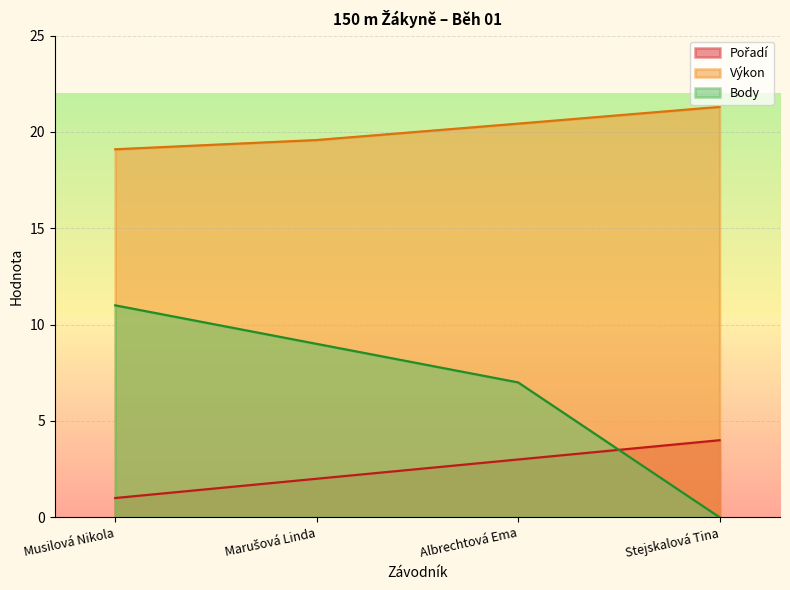

Reading right to left, list all the values displayed in this chart.

Pořadí: Stejskalová Tina=4.0	Albrechtová Ema=3.0	Marušová Linda=2.0	Musilová Nikola=1.0
Výkon: Stejskalová Tina=21.3	Albrechtová Ema=20.4	Marušová Linda=19.6	Musilová Nikola=19.1
Body: Stejskalová Tina=0.0	Albrechtová Ema=7.0	Marušová Linda=9.0	Musilová Nikola=11.0